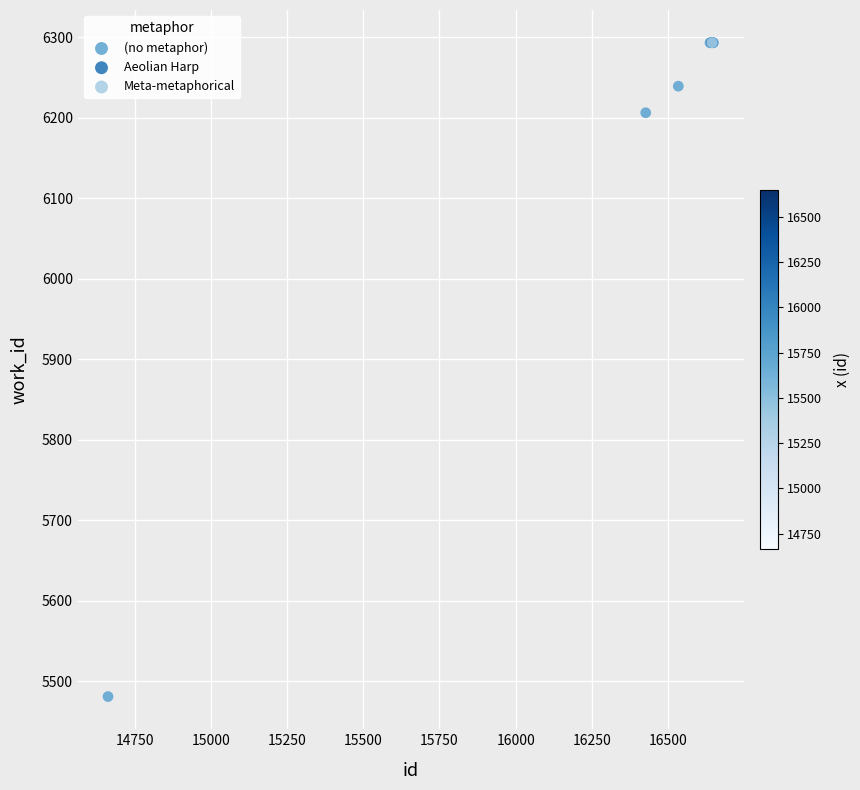

What are all the series names shown in the legend?

Meta-metaphorical, (no metaphor), Aeolian Harp